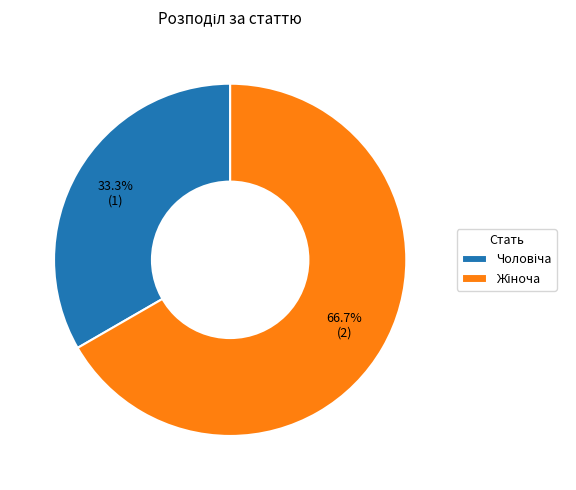

Does any single category account for the majority?

Yes